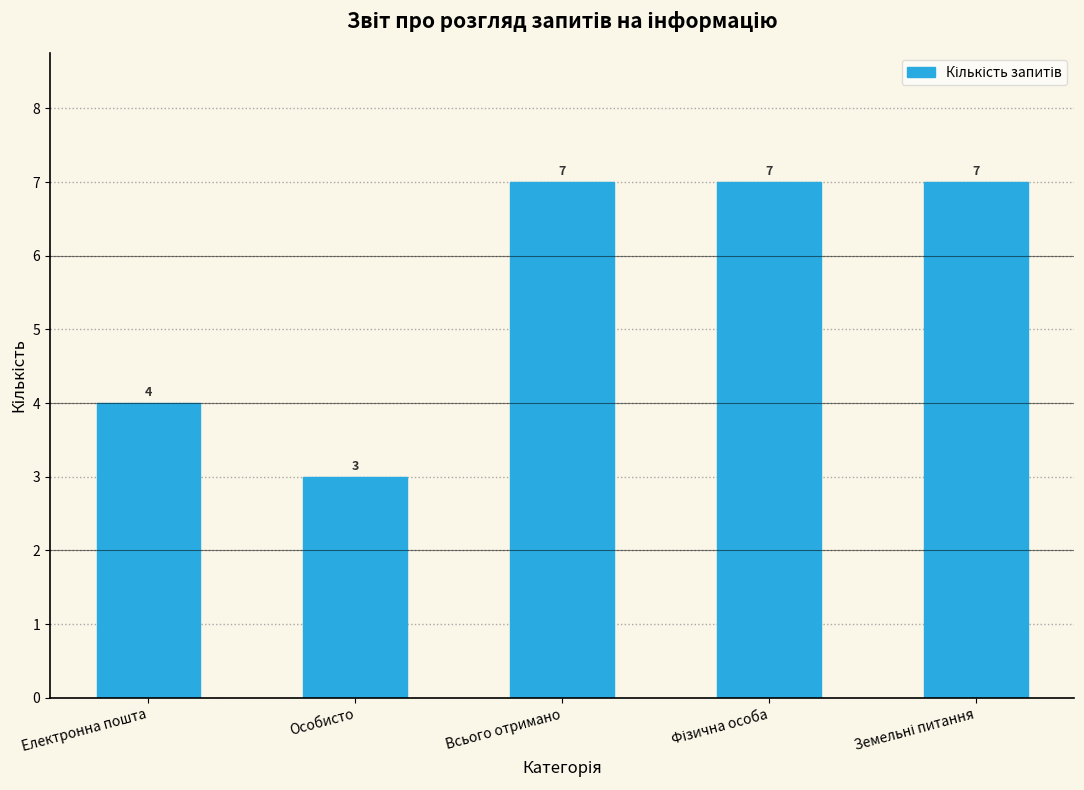

Reading left to right, what are all the values shown in this chart?

4	3	7	7	7